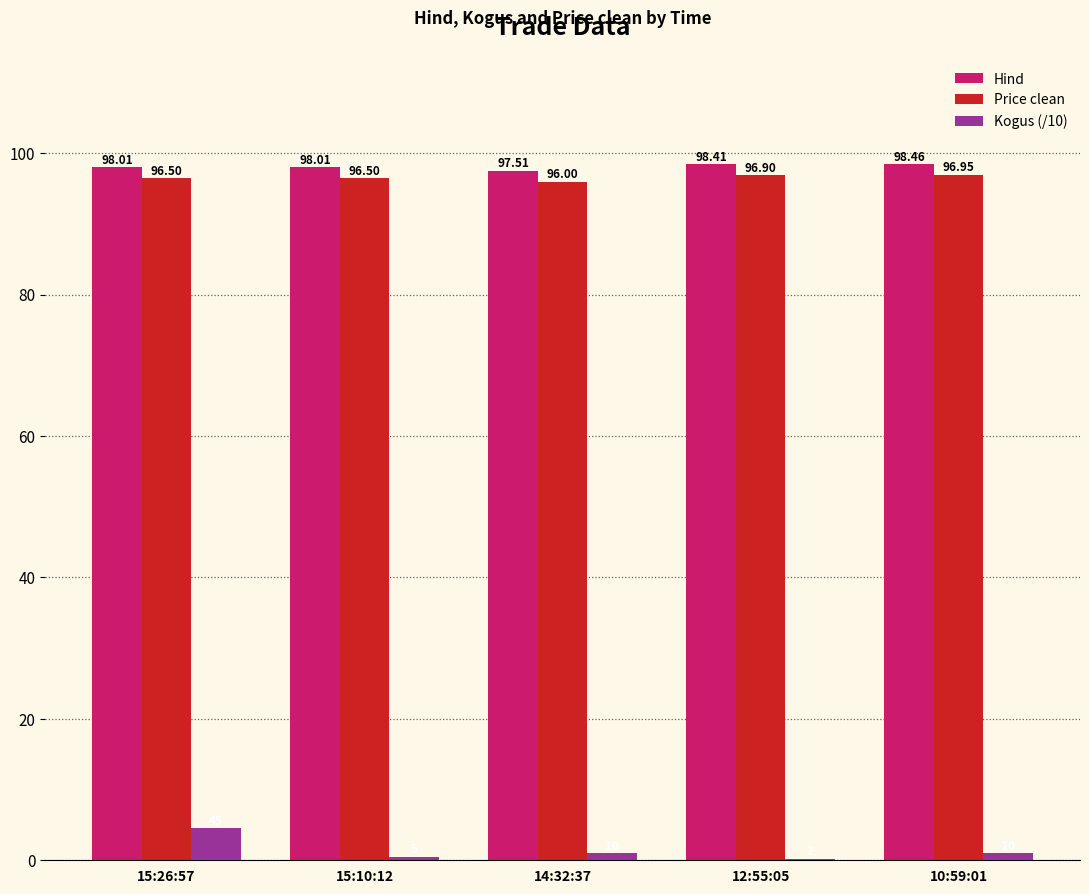

The Hind series shows 147.4 at 15:10:12. True or false?

False